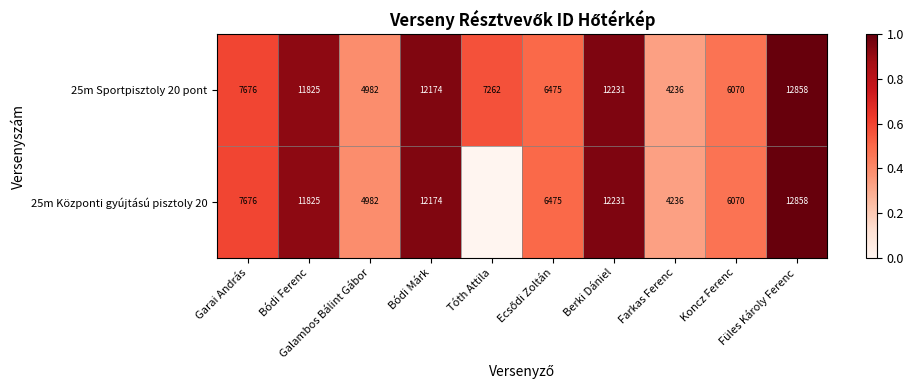

What is the greatest value displayed?

1.0